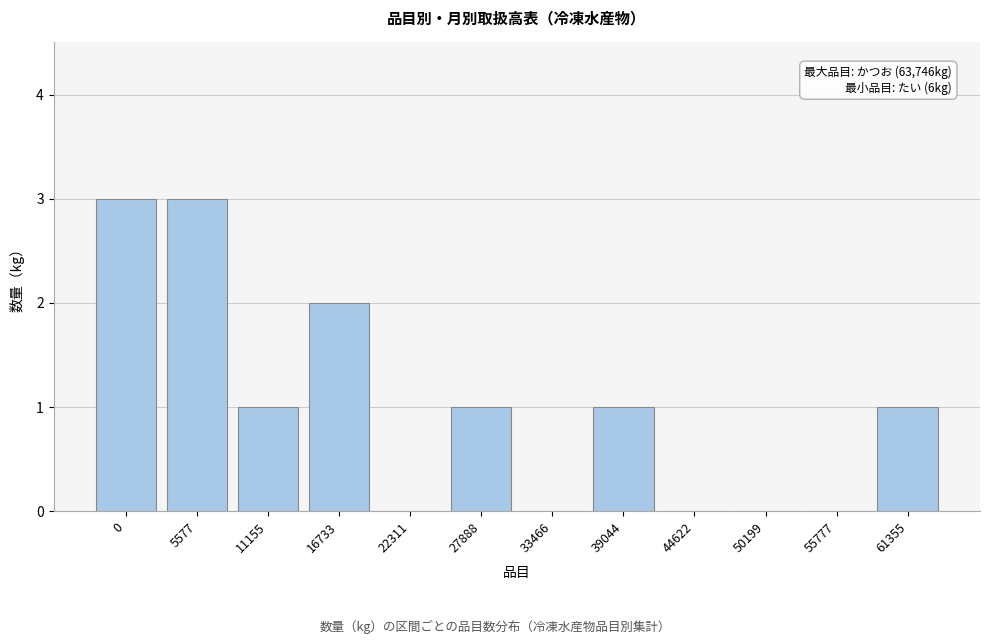

Reading left to right, list all the values displayed in this chart.

0=3	5577=3	11155=1	16733=2	22311=0	27888=1	33466=0	39044=1	44622=0	50199=0	55777=0	61355=1